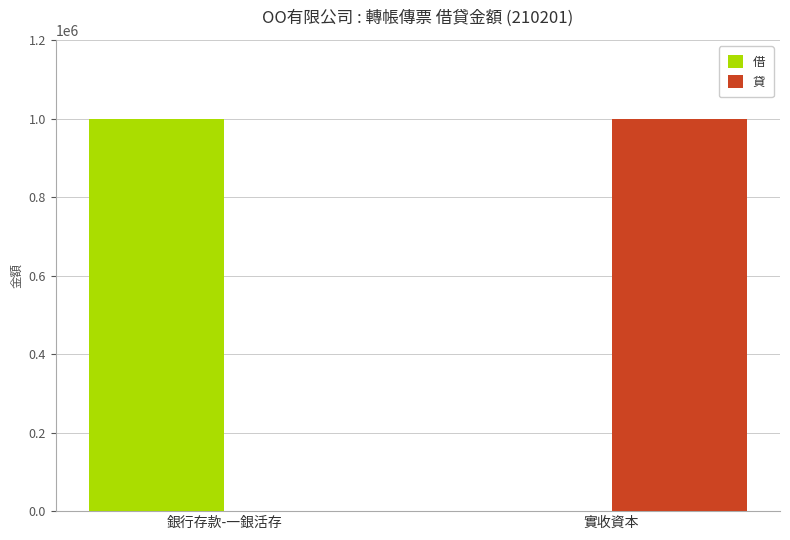

What is the total value across all series at 銀行存款-一銀活存?

1000000